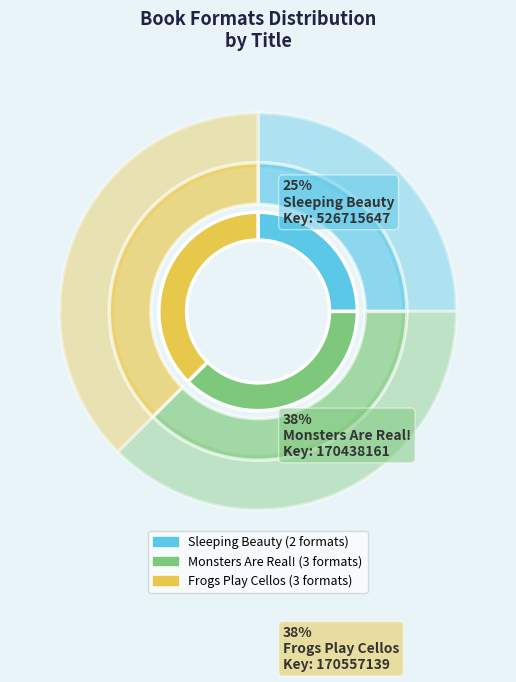

Rank the categories by value from lowest to highest.

Sleeping Beauty, Monsters Are Real!, Frogs Play Cellos